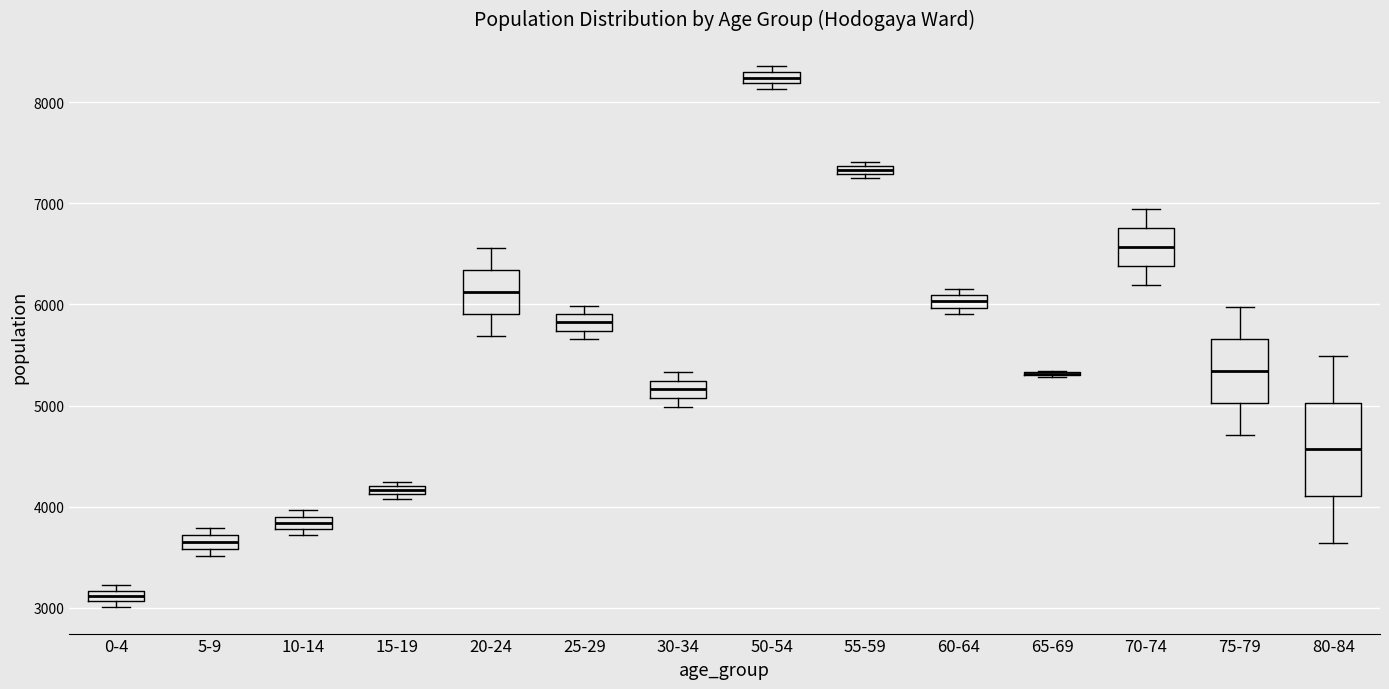

Comparing the boxes themselves (not the whiskers), which one is the tallest?

80-84